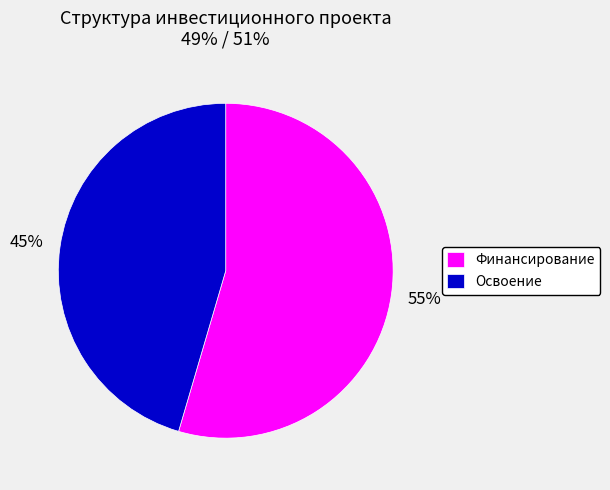

Which slice is the largest?

Финансирование